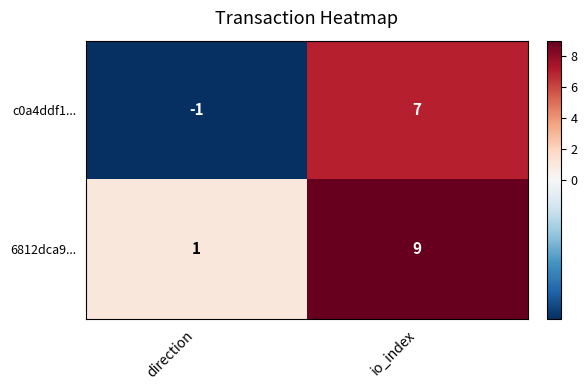

Which category has the highest value across all series?

io_index